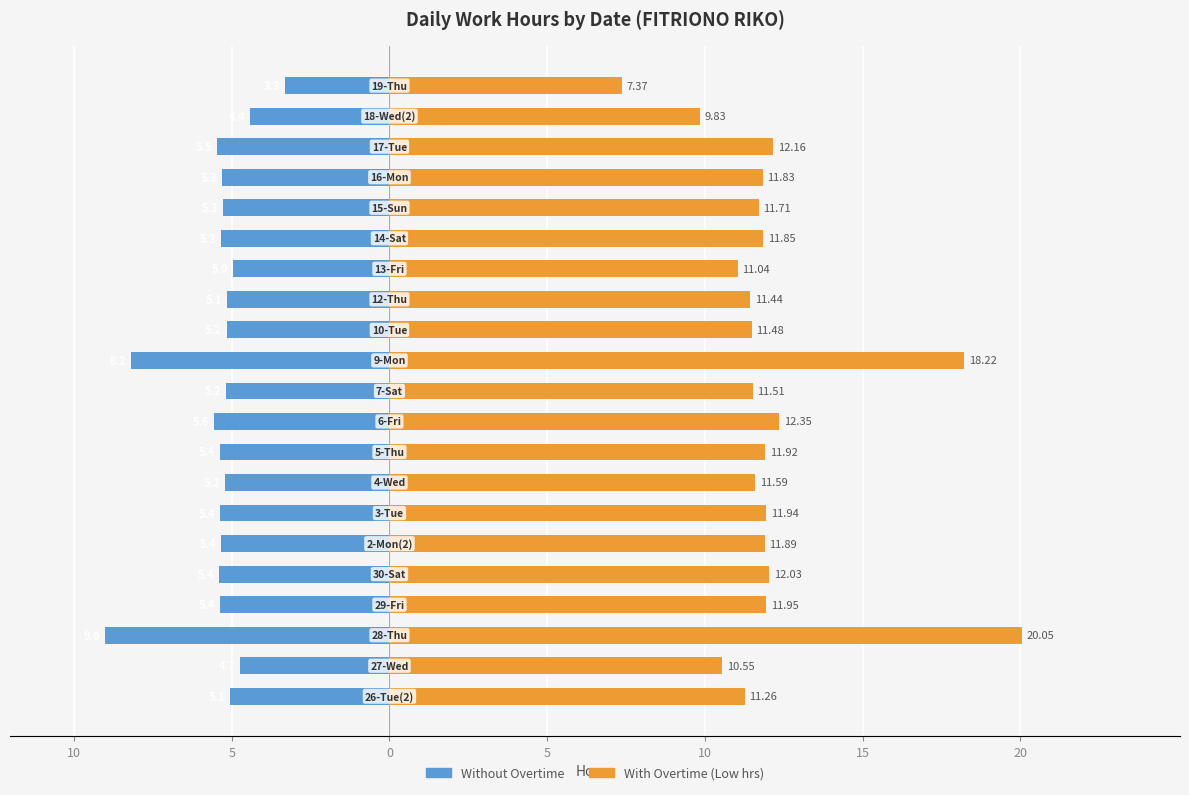

Reading right to left, list all the values displayed in this chart.

Without Overtime: -3.3	-4.4	-5.5	-5.3	-5.3	-5.3	-5.0	-5.1	-5.2	-8.2	-5.2	-5.6	-5.4	-5.2	-5.4	-5.4	-5.4	-5.4	-9.0	-4.7	-5.1
With Overtime (Low hrs): 7.4	9.8	12.2	11.8	11.7	11.8	11.0	11.4	11.5	18.2	11.5	12.3	11.9	11.6	11.9	11.9	12.0	11.9	20.1	10.6	11.3